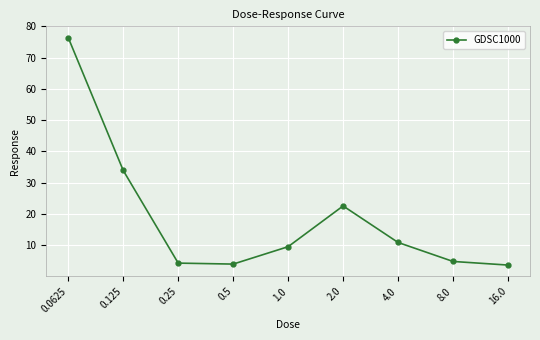

True or false: the data shows 1.1 at 16.0.

False